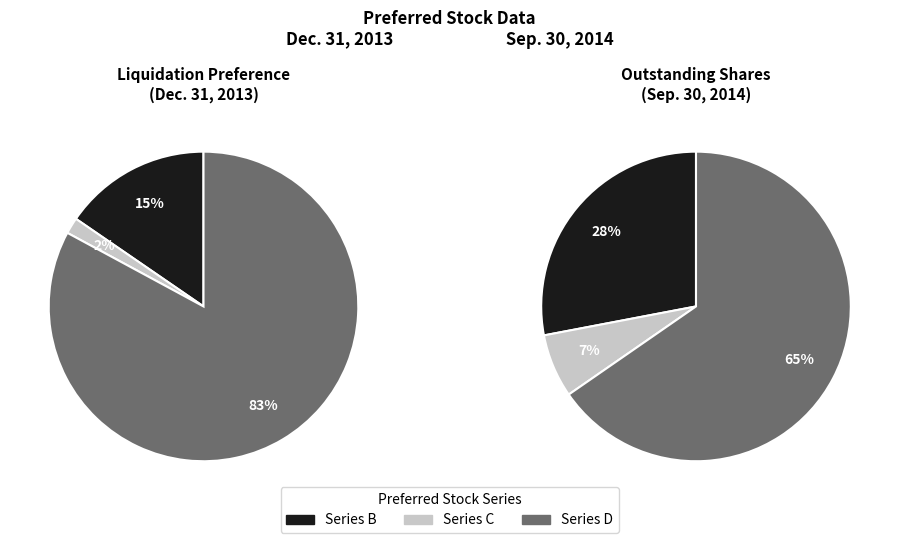

Is it true that Series B is 15% of the pie?

True